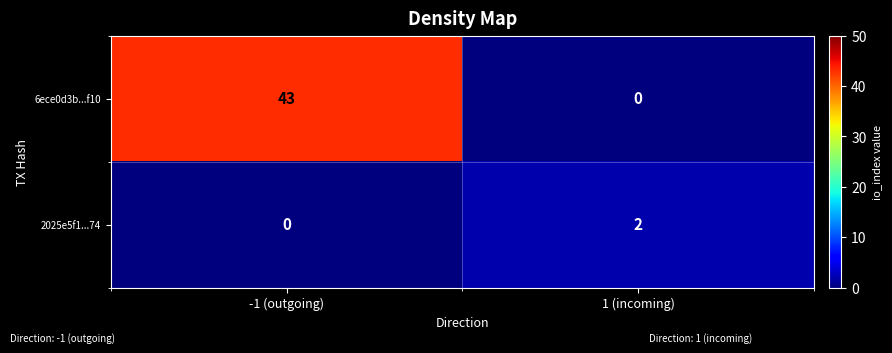

How many categories are shown in the chart?

2